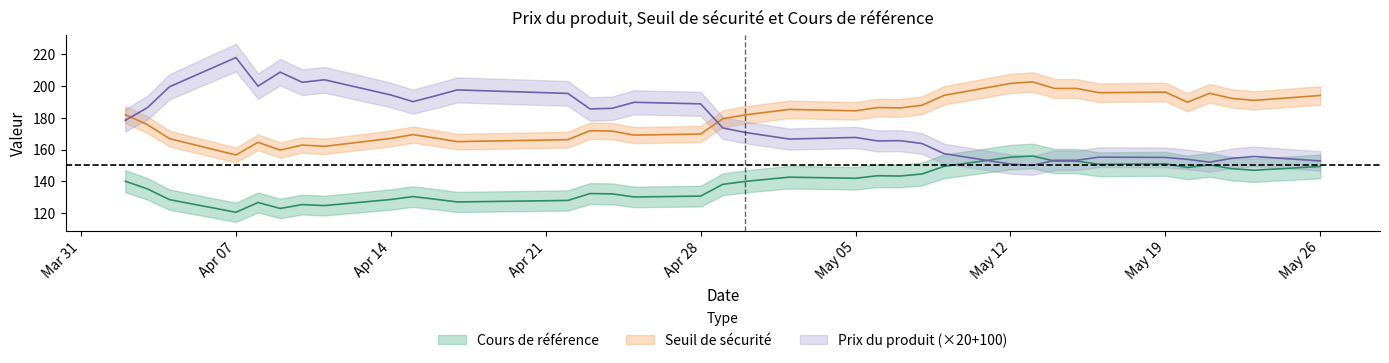

Between 2025-04-02 and 2025-05-09, which series saw the biggest shift?

Prix du produit